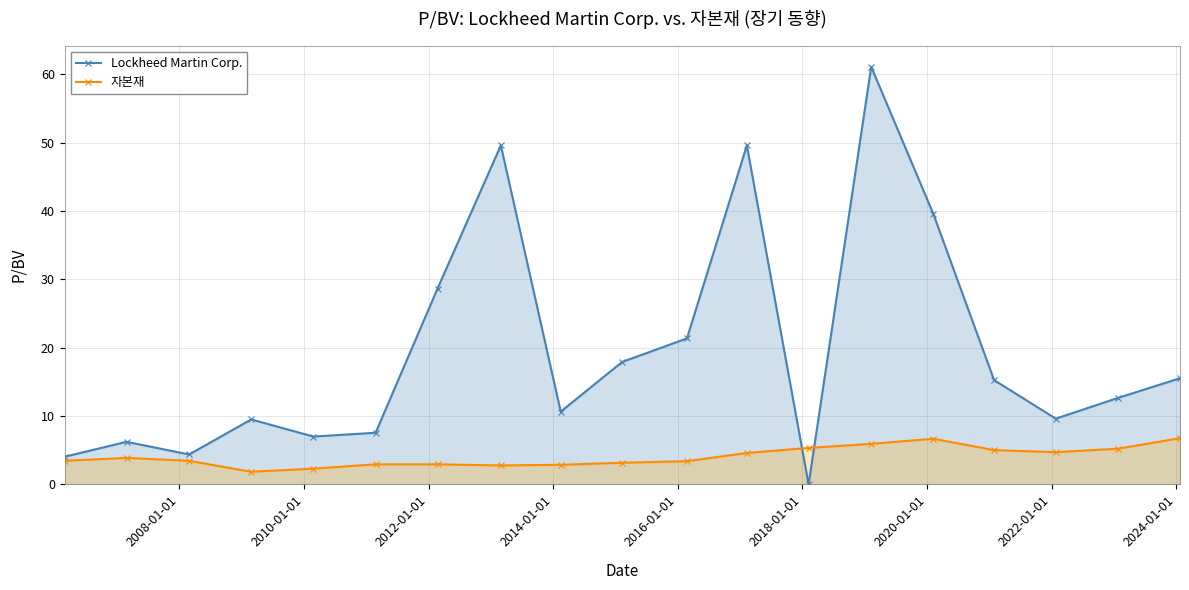

What is the lowest value of the 자본재 series?

1.9